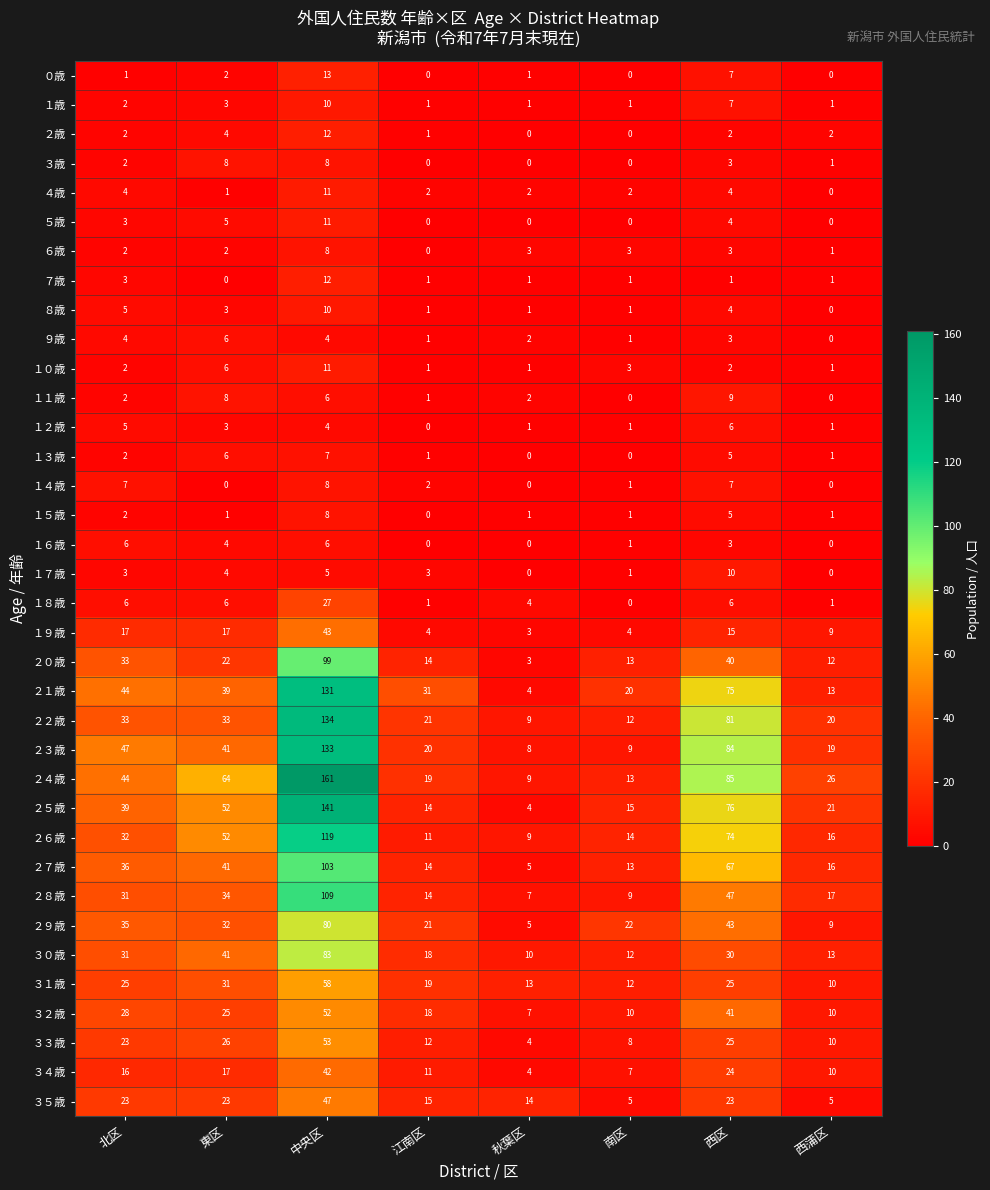

How many distinct data groups are displayed?

36